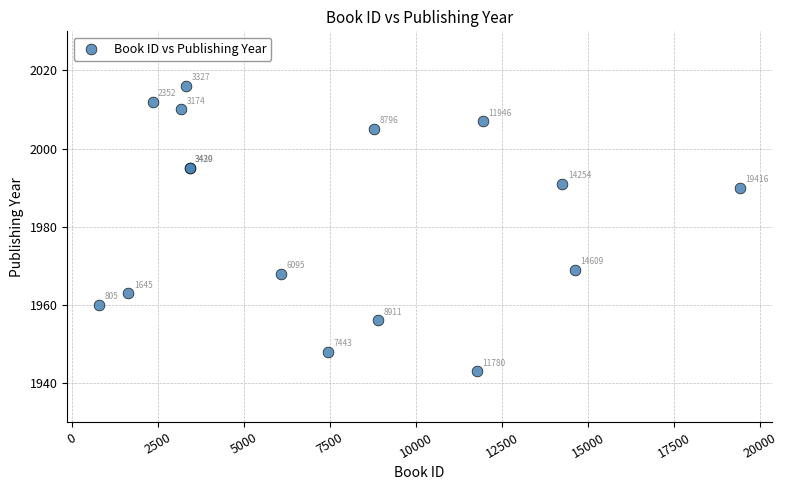

What Y value in the scatter plot is closest to 1979?

1969